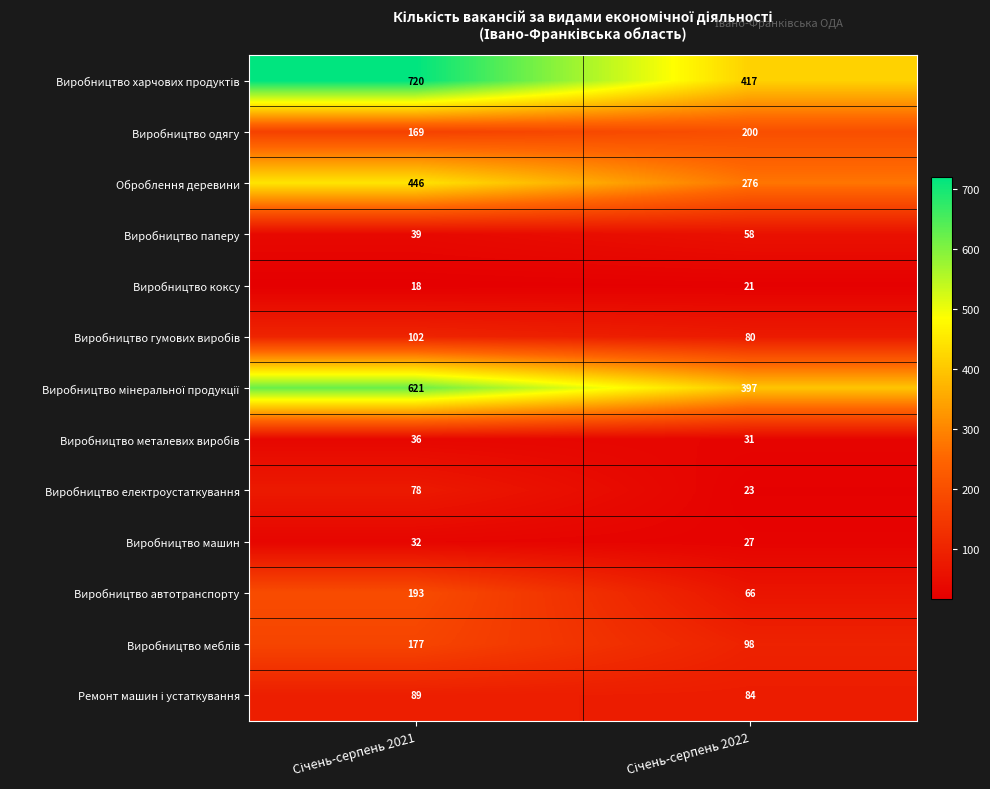

What is the greatest value displayed?

720